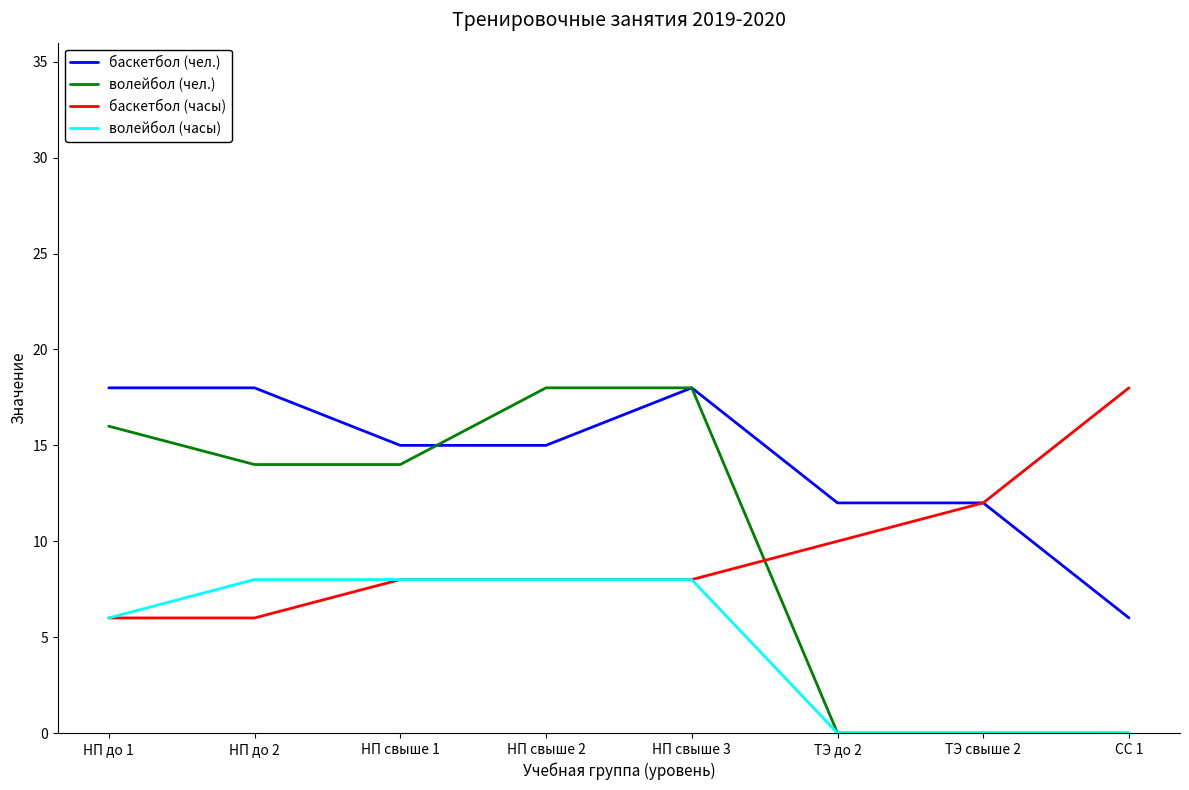

What is the highest value of the волейбол (часы) series?

8